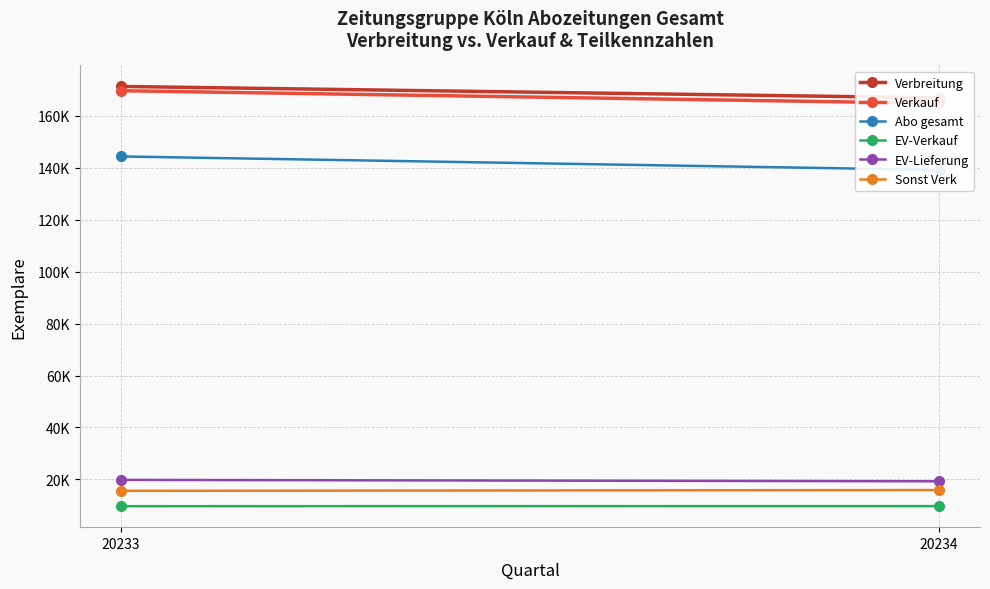

Reading left to right, transcribe all the data shown in this chart.

Verbreitung: 171312	166917
Verkauf: 169663	164804
Abo gesamt: 144354	139165
EV-Verkauf: 9702	9729
EV-Lieferung: 19824	19285
Sonst Verk: 15607	15910